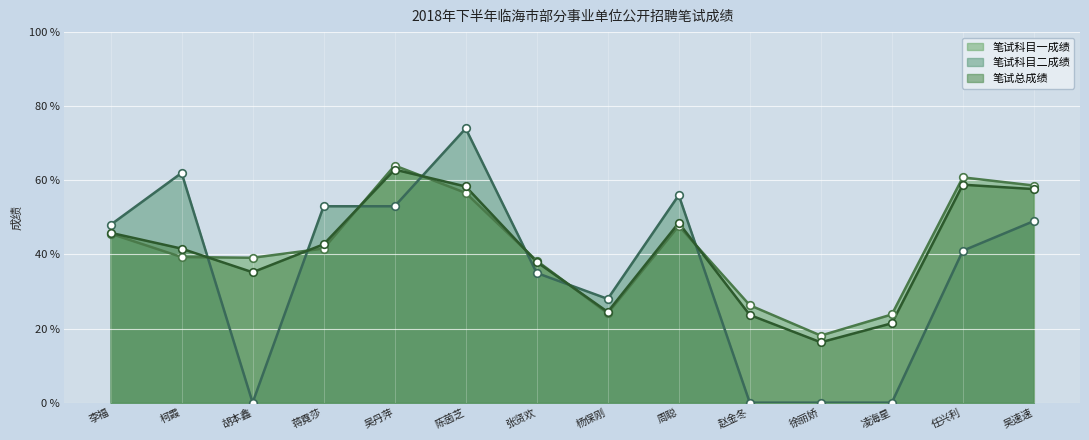

Which series has the widest spread of Y values?

笔试科目二成绩